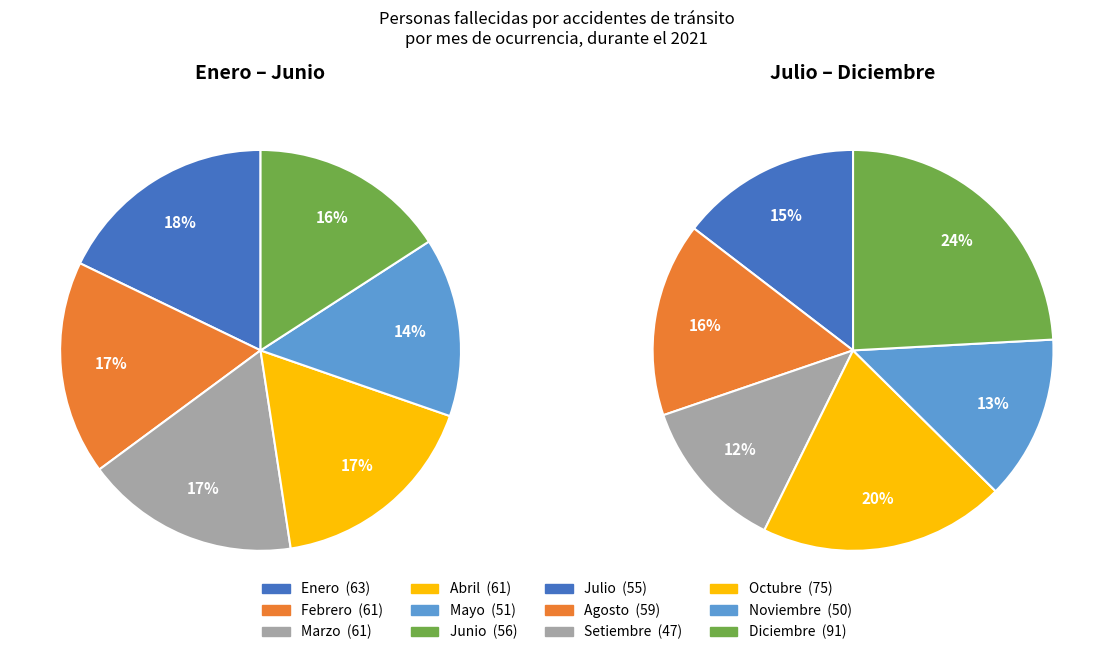

To the nearest percent, what portion does Junio represent?

8%